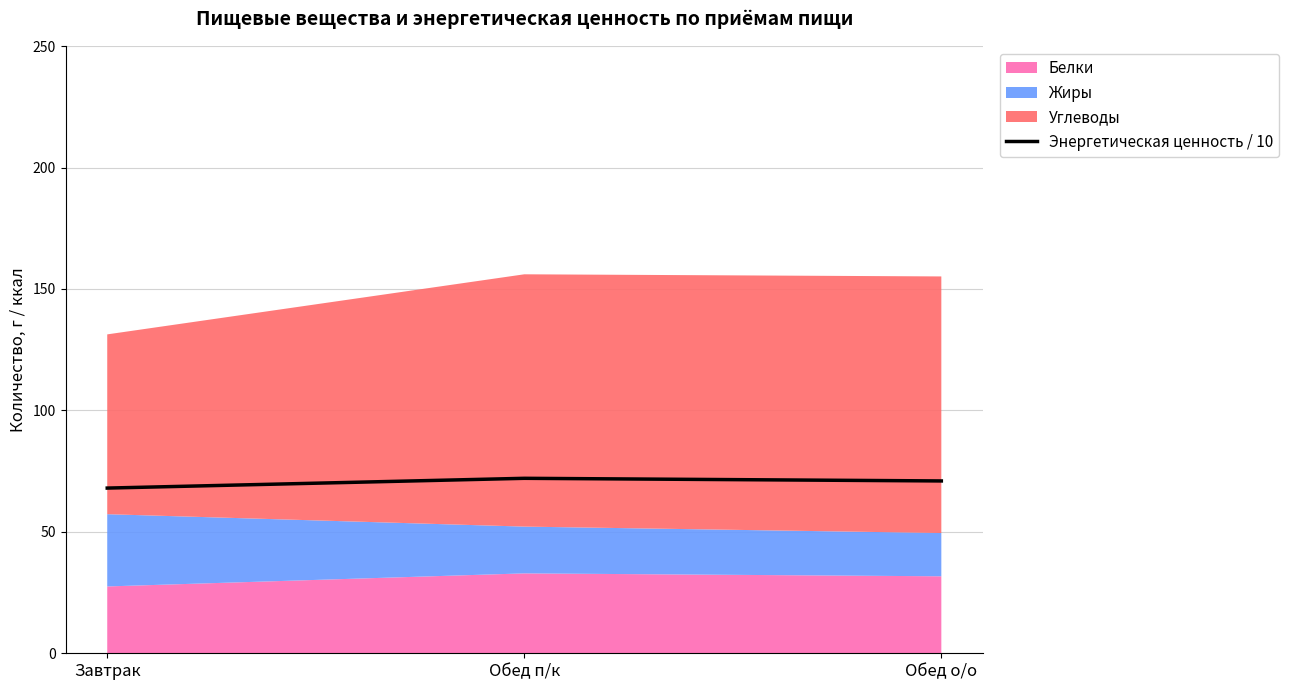

List the labels in order of value, largest first.

Обед п/к, Обед о/о, Завтрак